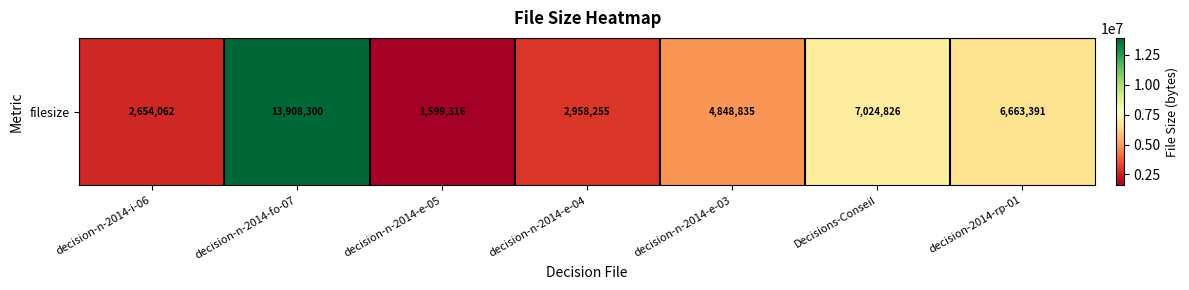

Rank the categories by value from lowest to highest.

decision-n-2014-e-05, decision-n-2014-i-06, decision-n-2014-e-04, decision-n-2014-e-03, decision-2014-rp-01, Decisions-Conseil, decision-n-2014-fo-07